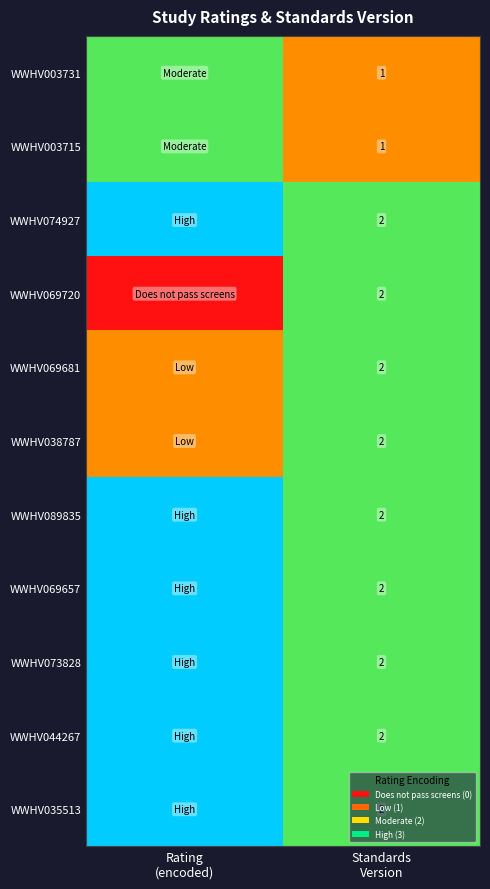

What is the lowest value of the WWHV069657 series?

2